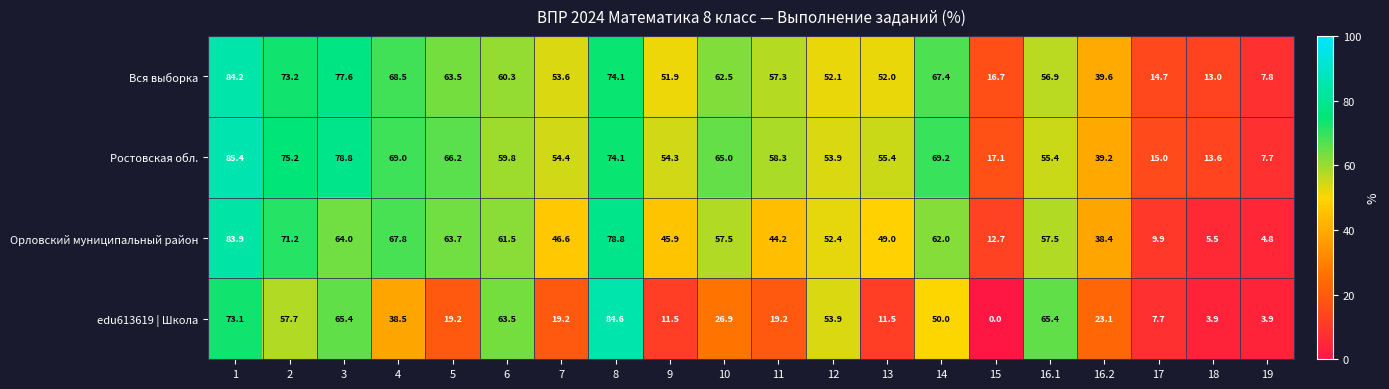

Which label corresponds to the smallest value in the chart?

15